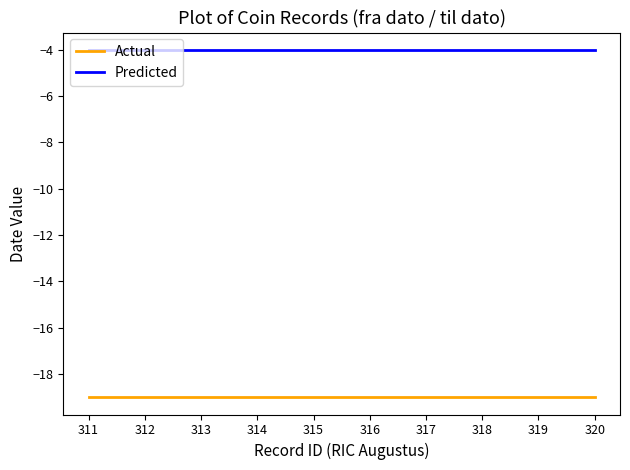

The Actual series shows -7 at 317. True or false?

False